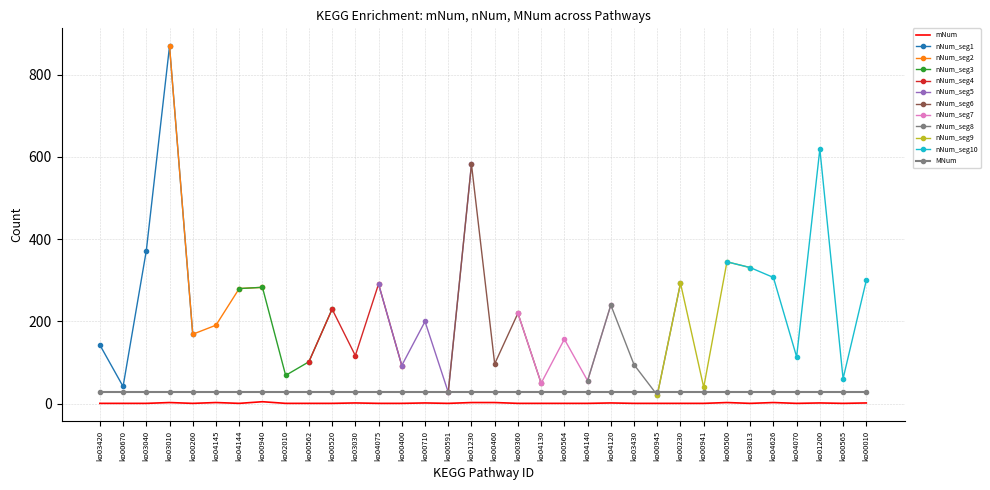

Reading left to right, extract all data points from this chart.

mNum: mNum=1	nNum=1	MNum=1	3=3	4=1	5=3	6=1	7=5	8=1	9=1	10=1	11=2	12=1	13=1	14=2	15=1	16=3	17=3	18=1	19=1	20=1	21=1	22=2	23=1	24=1	25=1	26=1	27=3	28=1	29=3	30=1	31=2	32=1	33=2
nNum: mNum=143	nNum=42	MNum=372	3=869	4=169	5=191	6=280	7=283	8=69	9=102	10=230	11=117	12=291	13=93	14=200	15=28	16=582	17=97	18=220	19=50	20=157	21=56	22=240	23=95	24=21	25=293	26=40	27=345	28=331	29=307	30=114	31=619	32=61	33=300
MNum: mNum=29	nNum=29	MNum=29	3=29	4=29	5=29	6=29	7=29	8=29	9=29	10=29	11=29	12=29	13=29	14=29	15=29	16=29	17=29	18=29	19=29	20=29	21=29	22=29	23=29	24=29	25=29	26=29	27=29	28=29	29=29	30=29	31=29	32=29	33=29